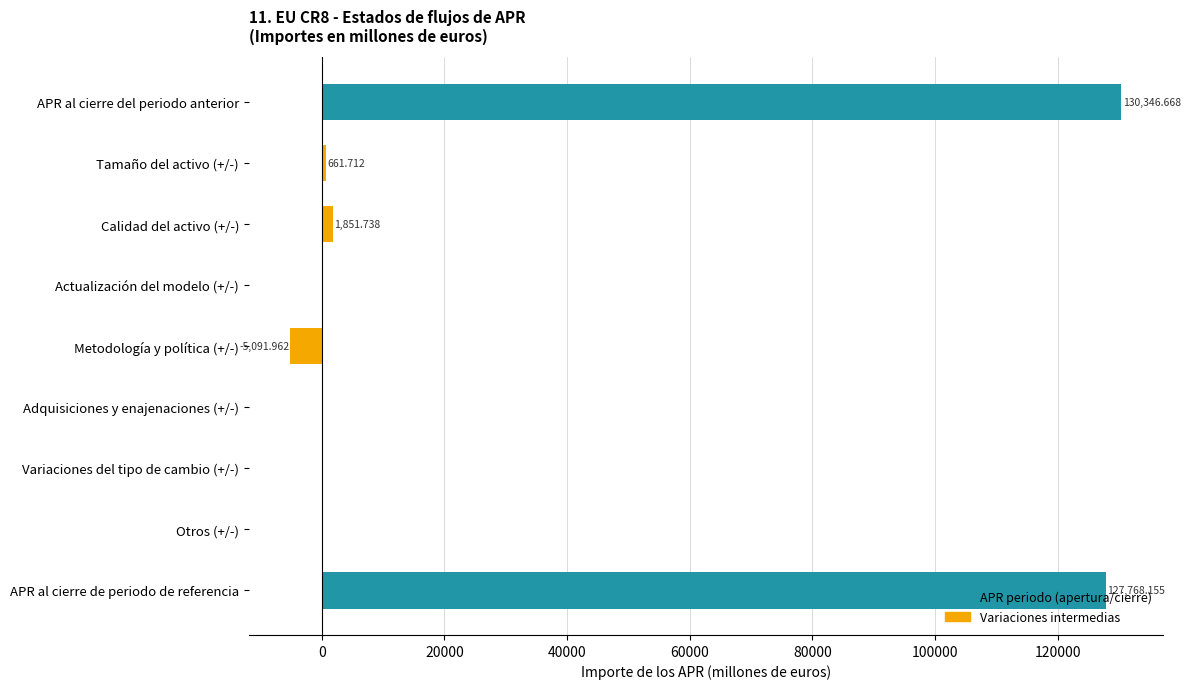

At which label is the value closest to 62627?

Calidad del activo (+/-)